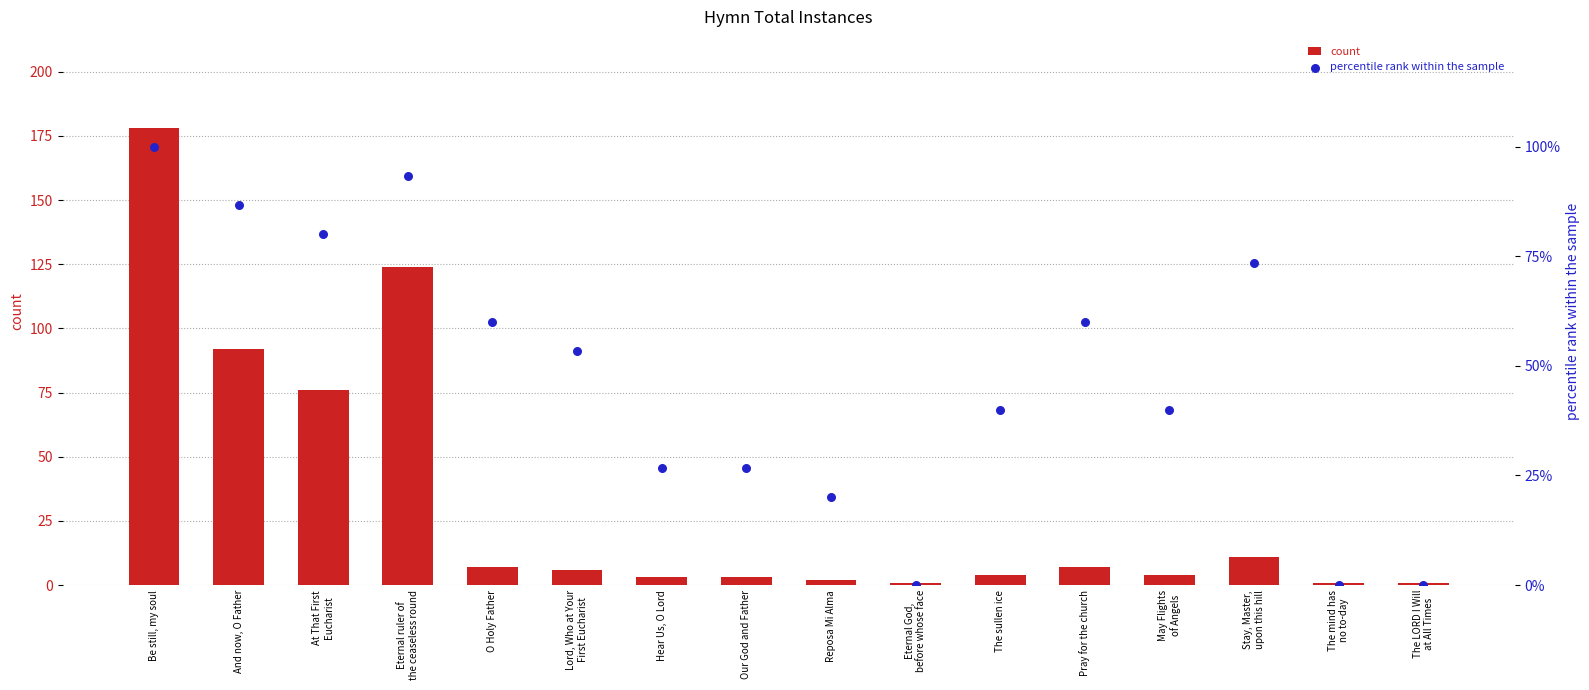

What are all the series names shown in the legend?

count, percentile rank within the sample